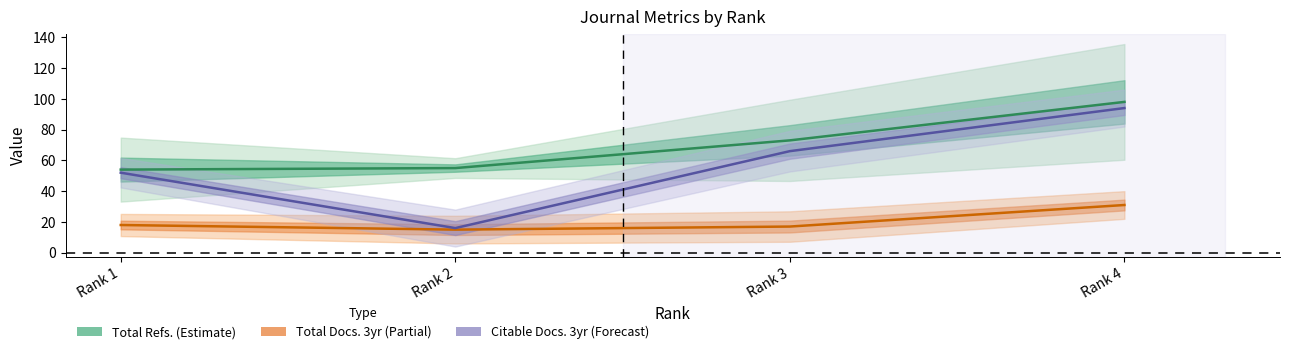

What is the minimum value for Citable Docs. (3years)?

16